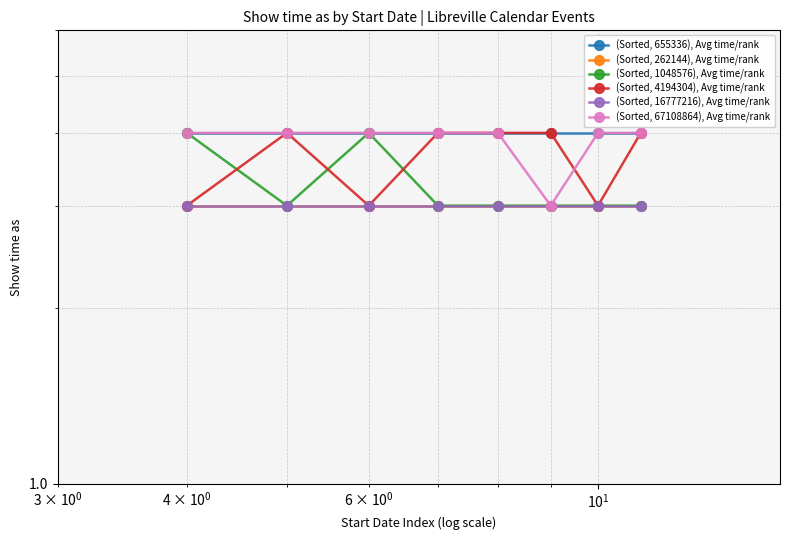

The (Sorted, 67108864), Avg time/rank series shows 1 at $\mathdefault{10^{0}}$. True or false?

False